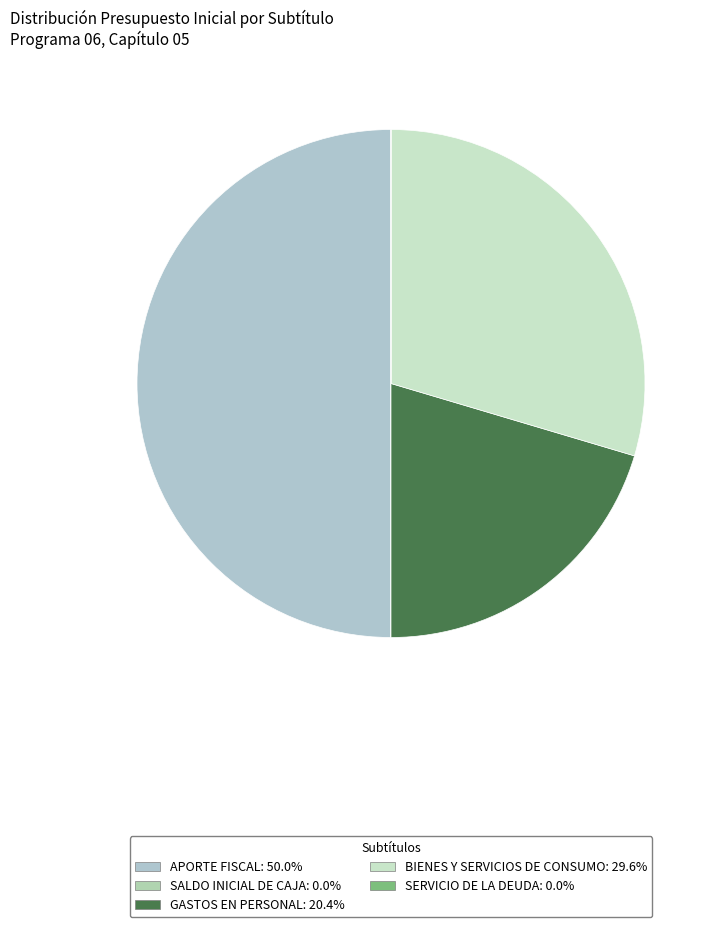

To the nearest percent, what portion does GASTOS EN PERSONAL represent?

20%